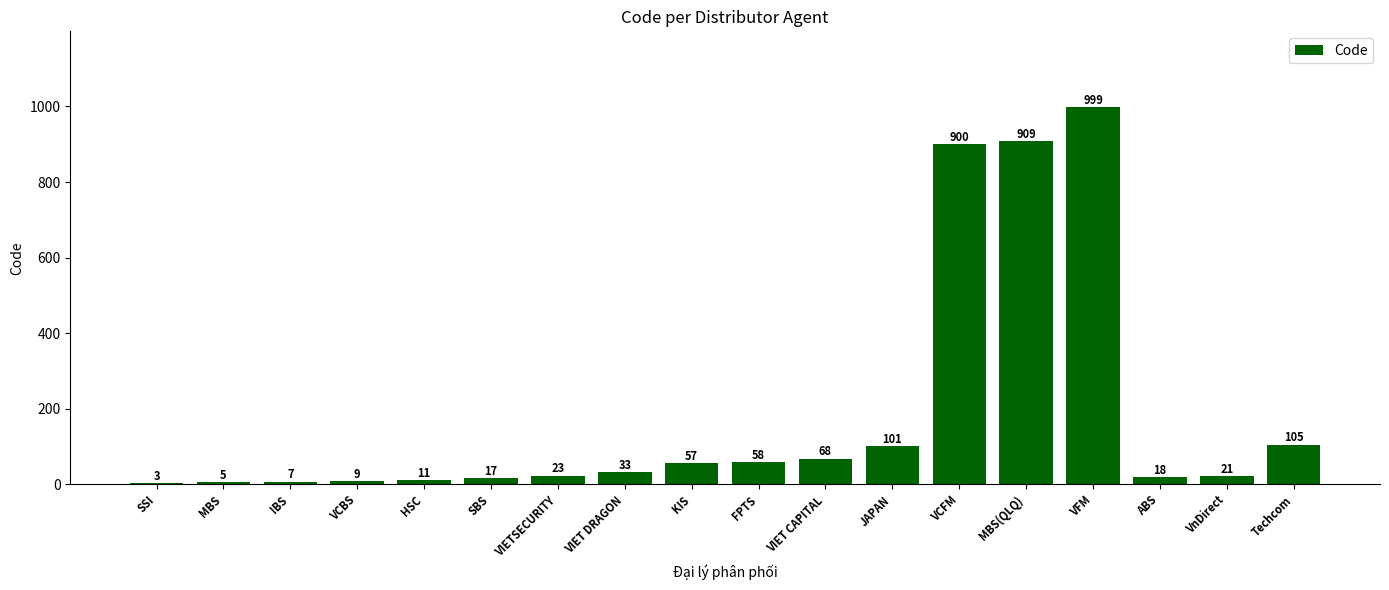

Is it true that the value at VCFM is 234?

False